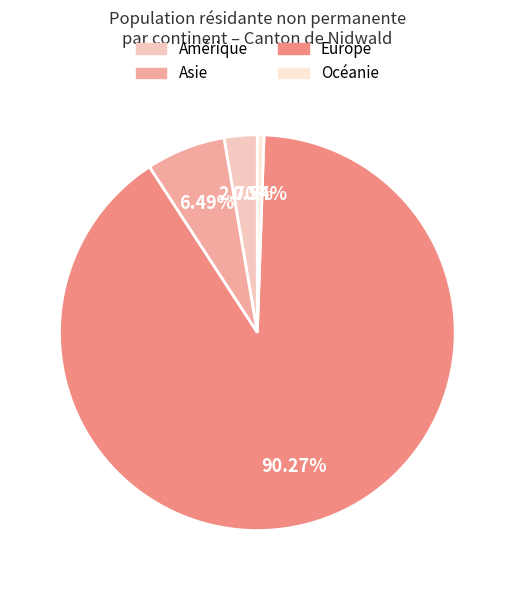

Does any single category account for the majority?

Yes